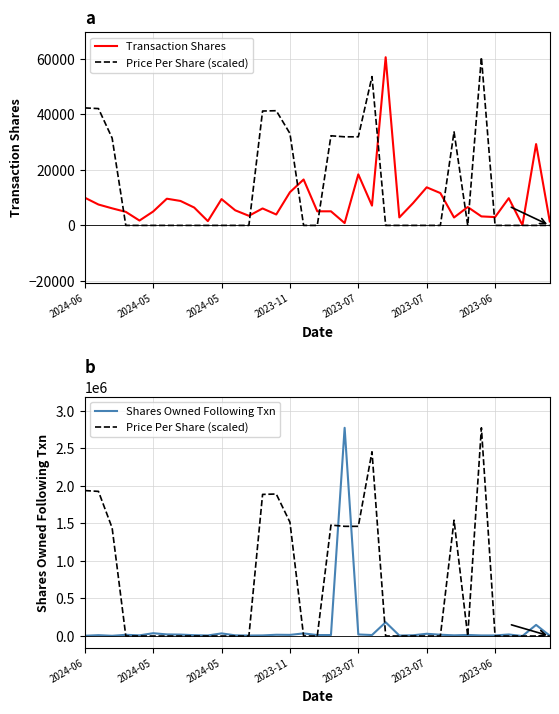

Which category has the highest value in the Shares Owned Following Txn series?

19